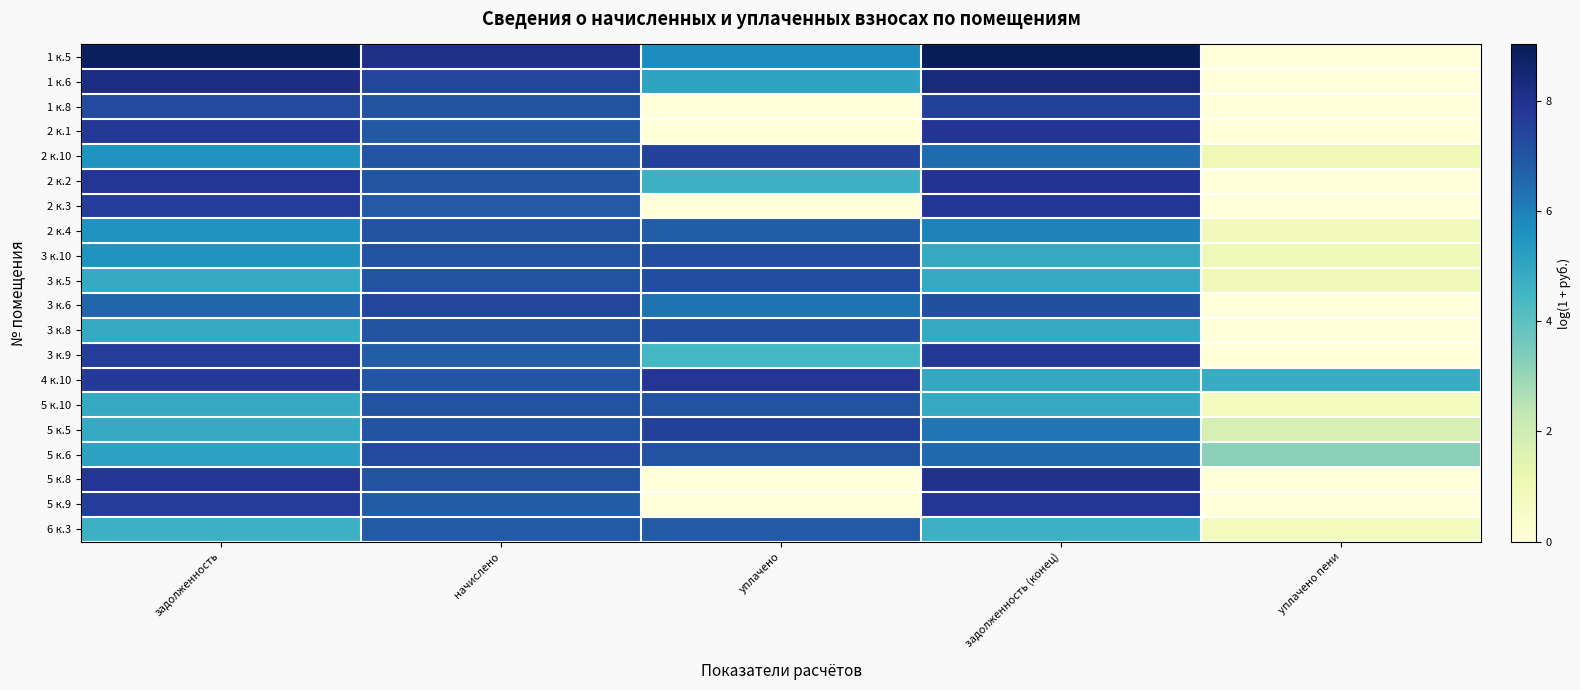

Rank the series at уплачено пени from highest to lowest value.

4 к.10, 5 к.6, 5 к.5, 2 к.10, 3 к.10, 3 к.5, 2 к.4, 6 к.3, 5 к.10, 1 к.5, 1 к.6, 1 к.8, 2 к.1, 2 к.2, 2 к.3, 3 к.6, 3 к.8, 3 к.9, 5 к.8, 5 к.9